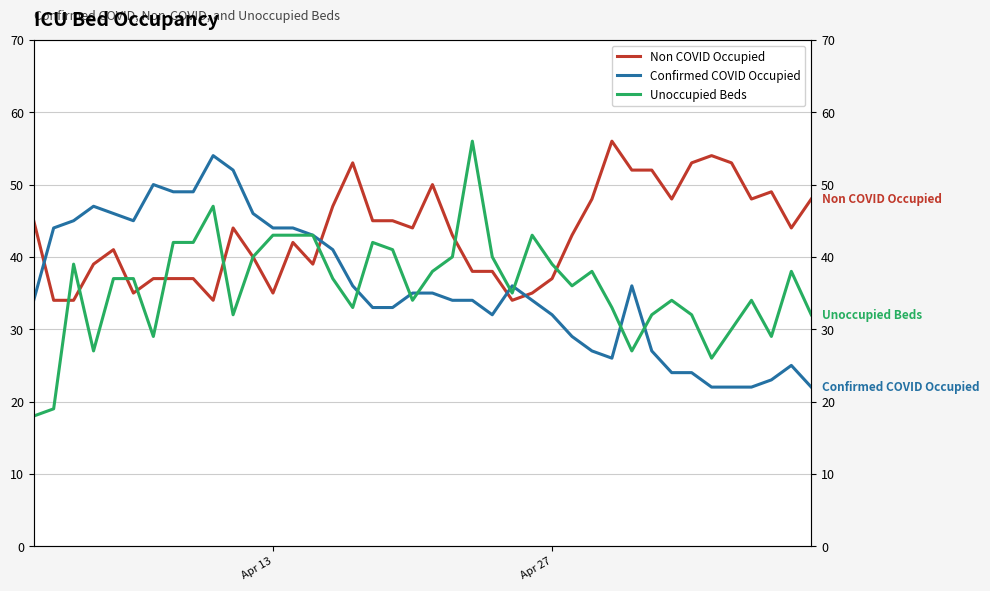

How many data points does each series have?

40